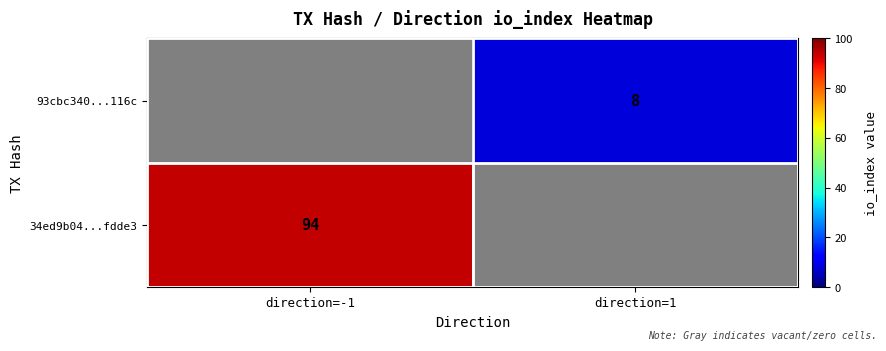

The 93cbc340...116c series shows 8 at direction=1. True or false?

True